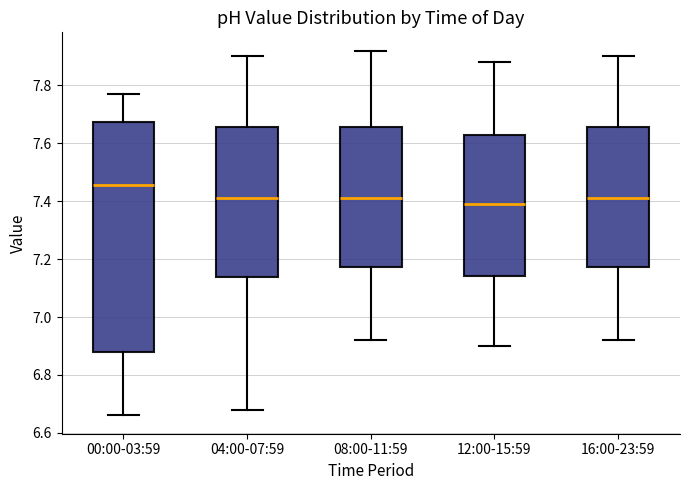

Comparing the boxes themselves (not the whiskers), which one is the tallest?

00:00-03:59